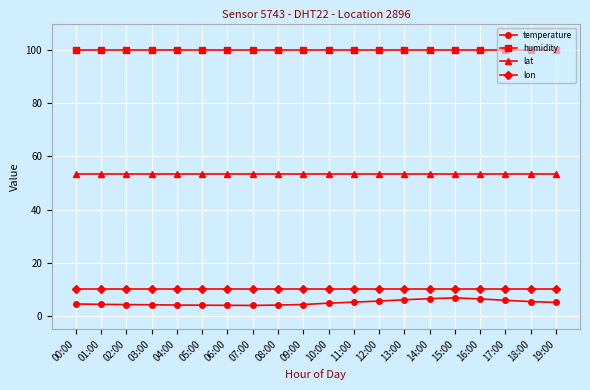

How many lines are shown in the chart?

4